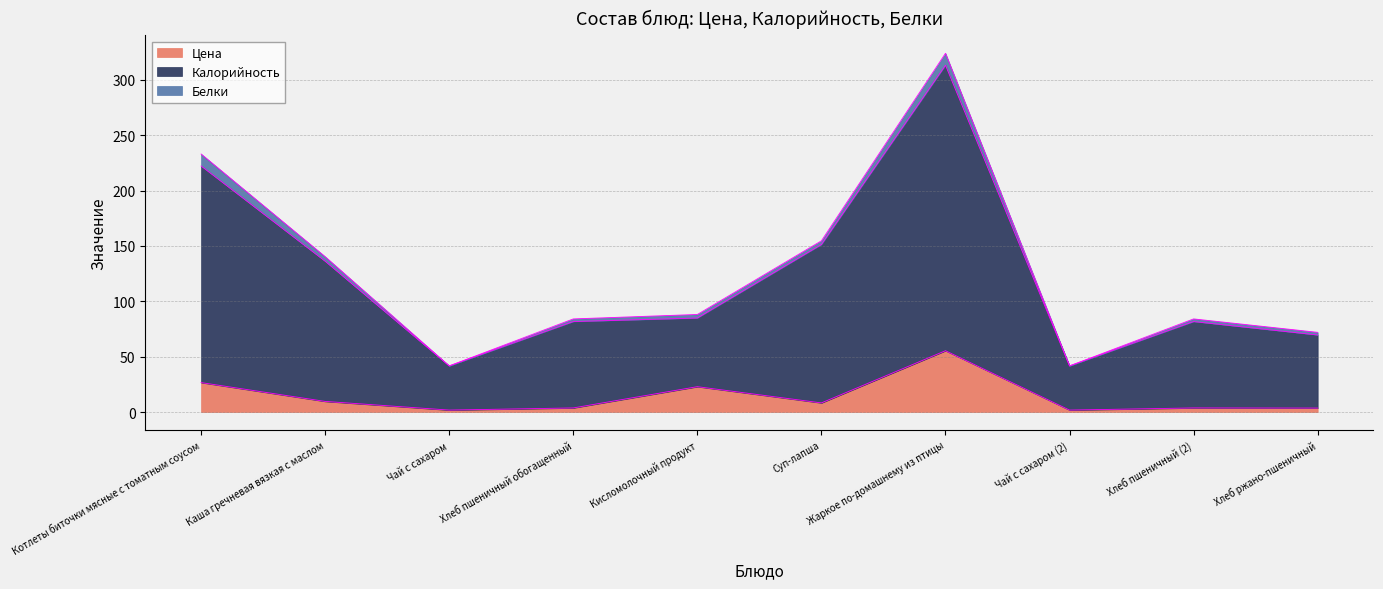

What is the sum of the Цена values at Чай с сахаром and Чай с сахаром (2)?

3.5